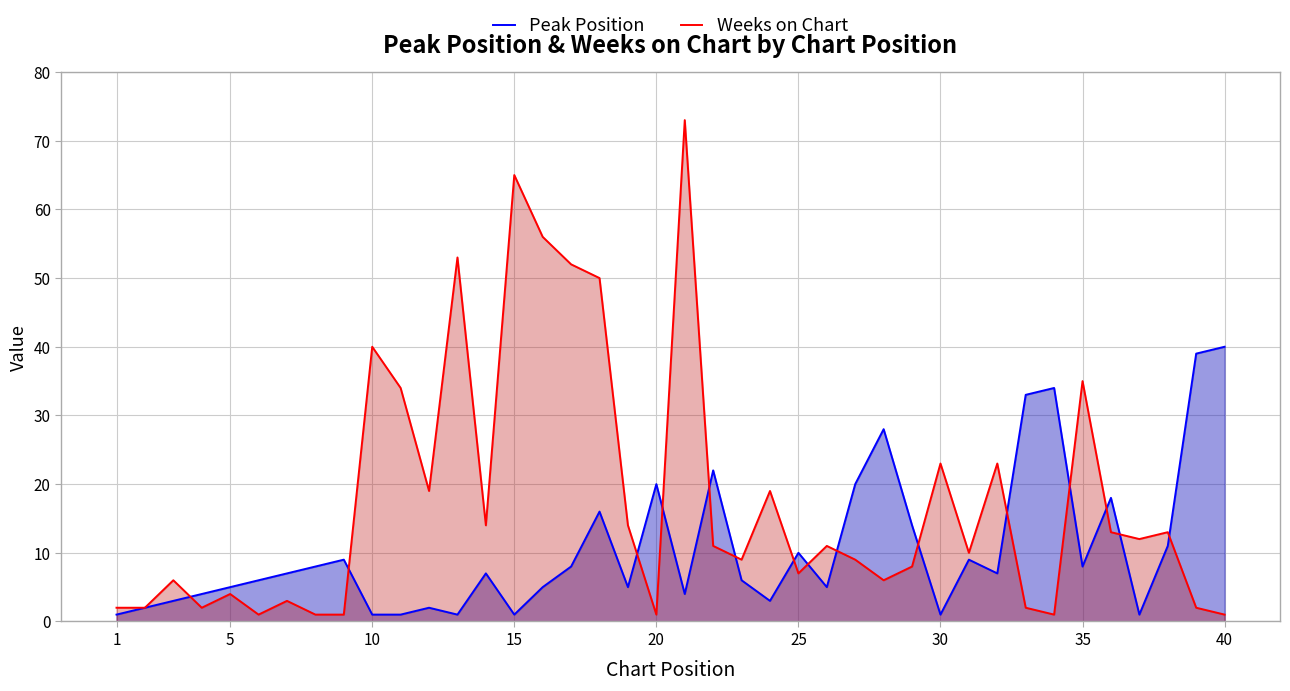

At how many categories does at least one series exceed 6?

34